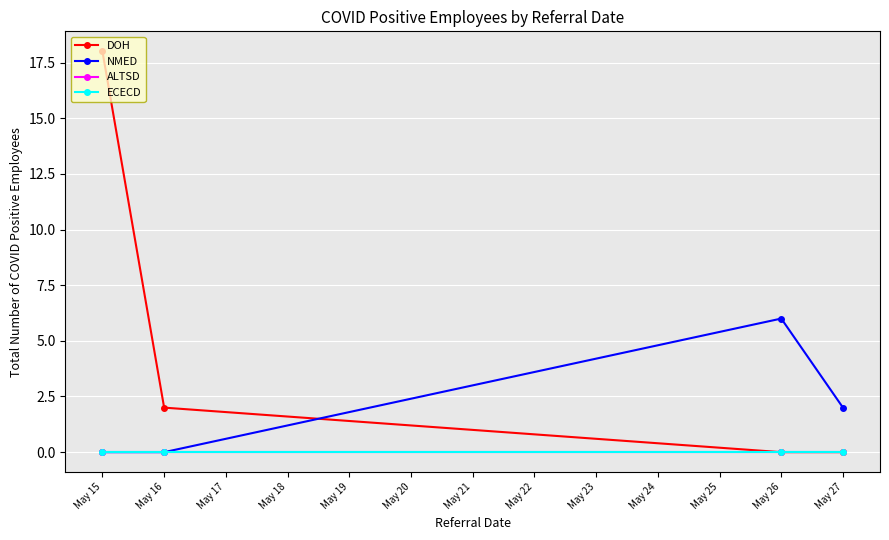

Where is the first local maximum for NMED?

May 26